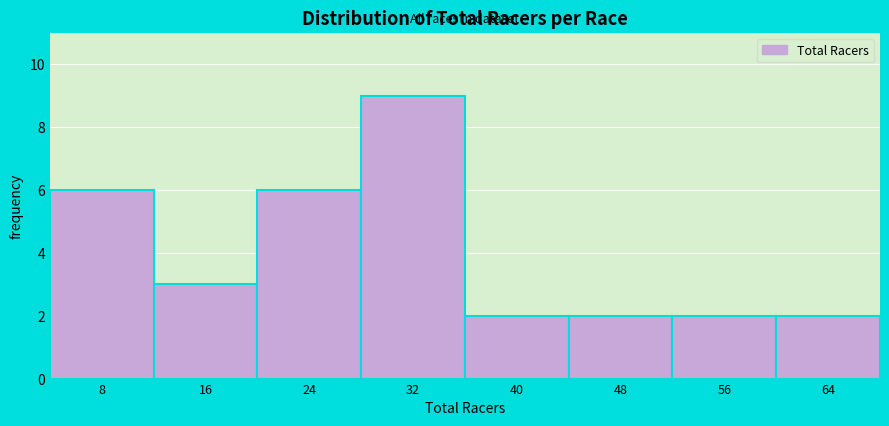

Reading right to left, what are all the values shown in this chart?

2	2	2	2	9	6	3	6